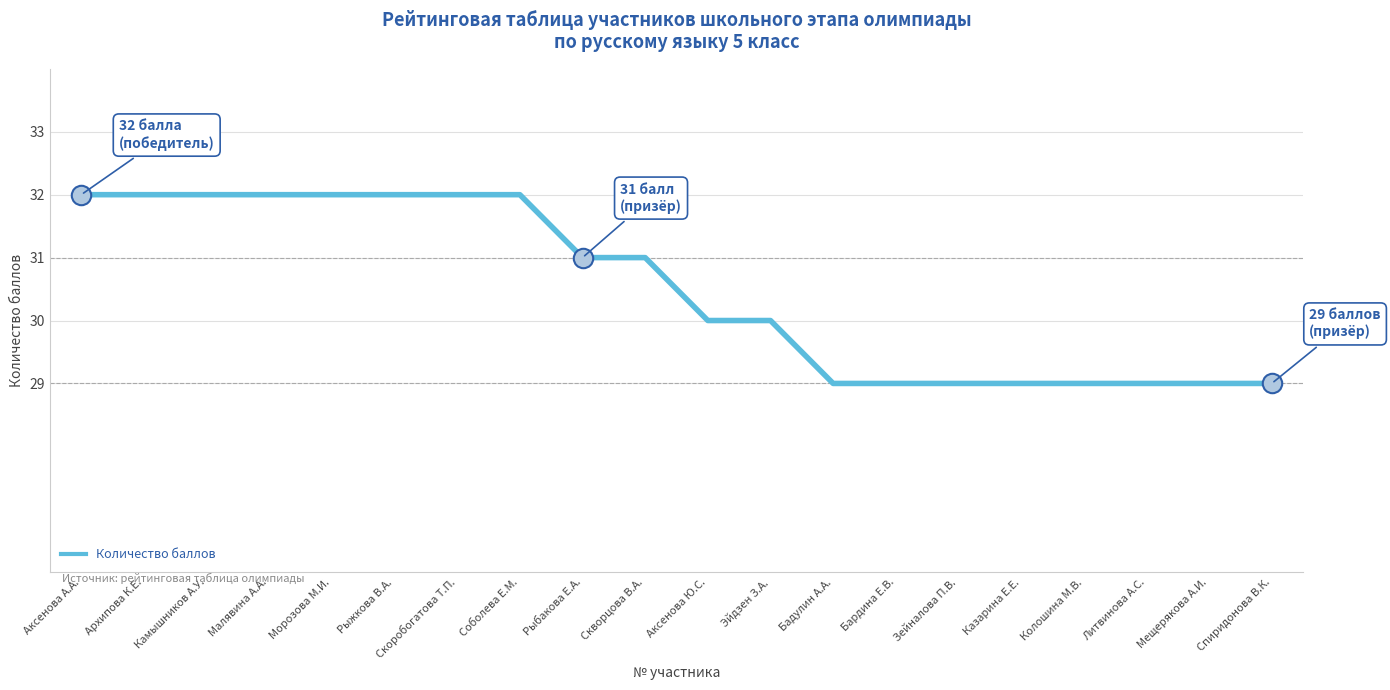

How many lines are shown in the chart?

1